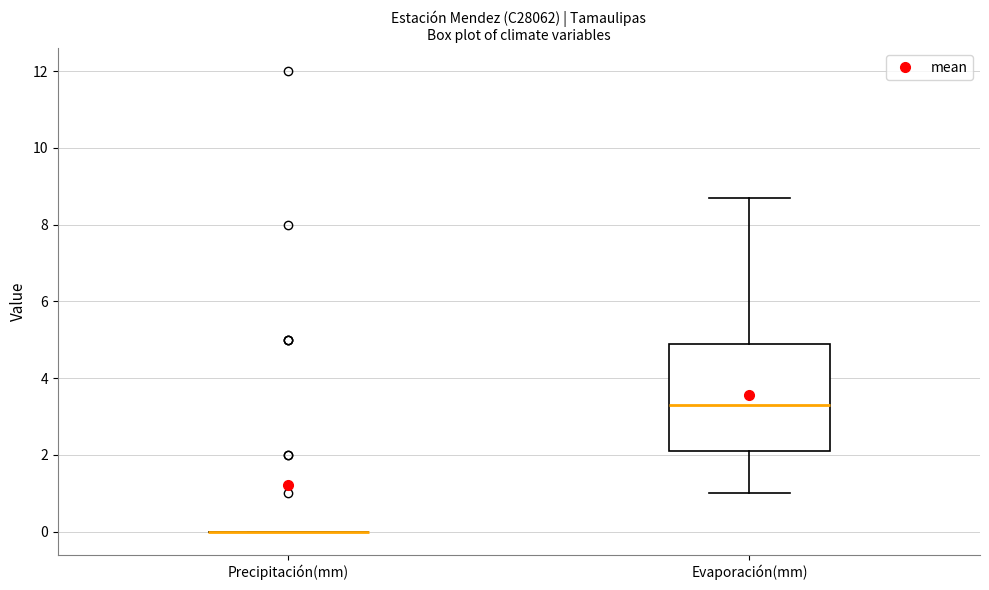

Which box is the tallest, from its lower edge to its upper edge?

Evaporación(mm)